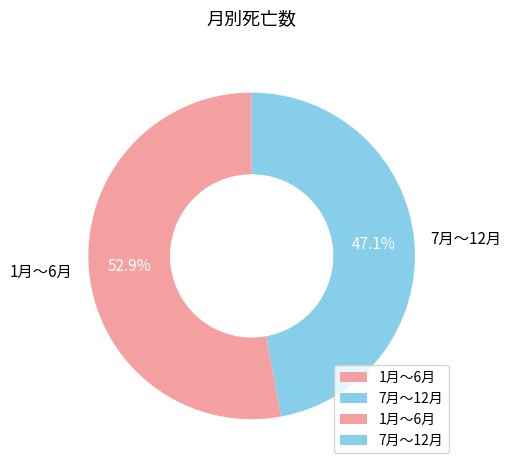

Approximately how many times larger is the value at 7月〜12月 compared to 1月〜6月?

0.9